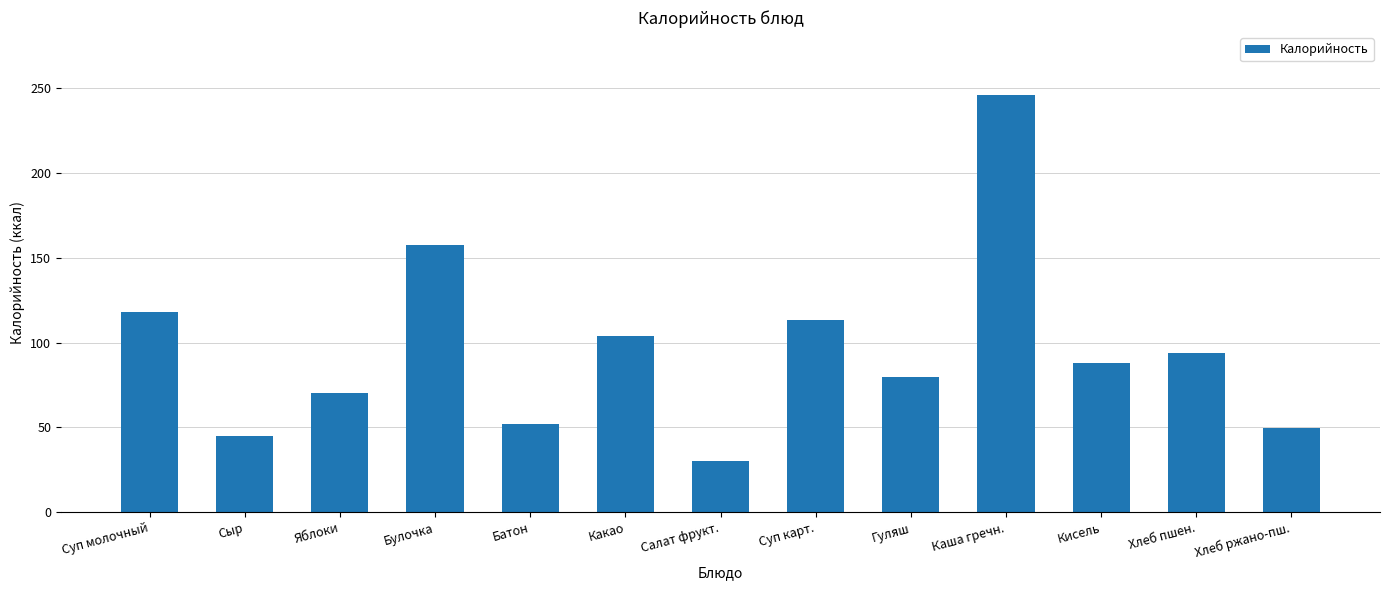

What is the change in value from Суп молочный to Каша гречн.?

+127.8